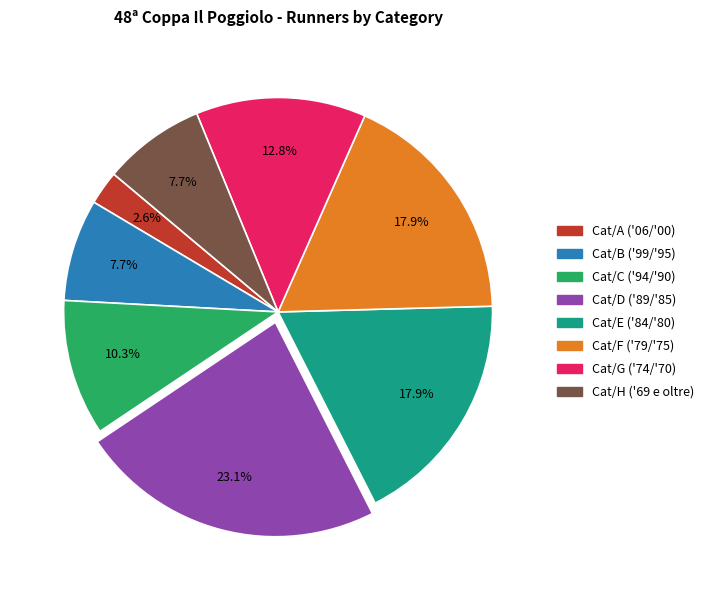

What percentage do Cat/E and Cat/B together represent?

25.6%